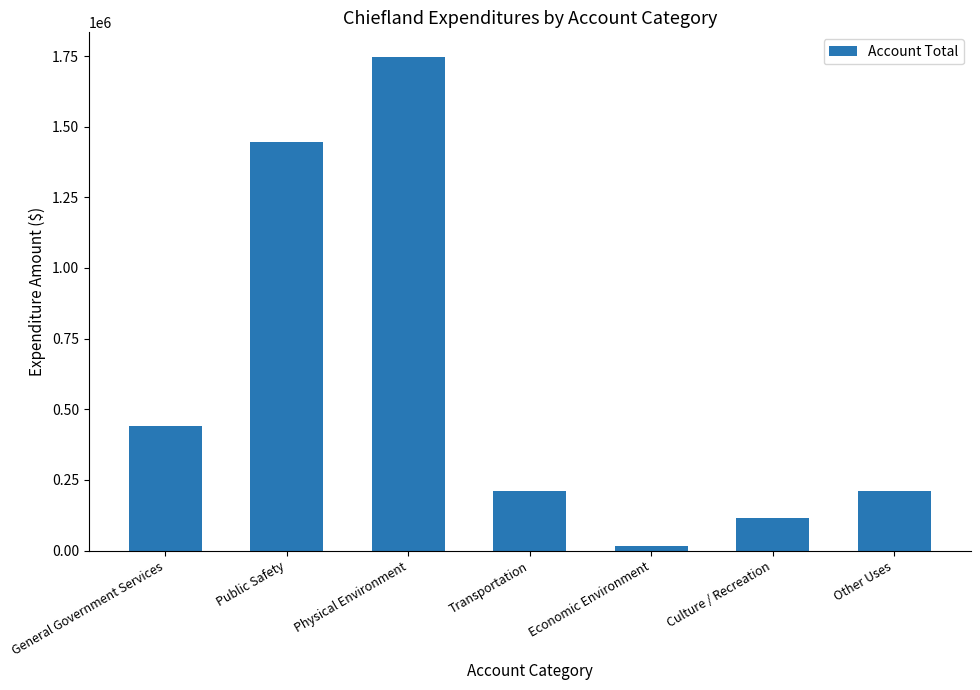

What is the average value?

598183